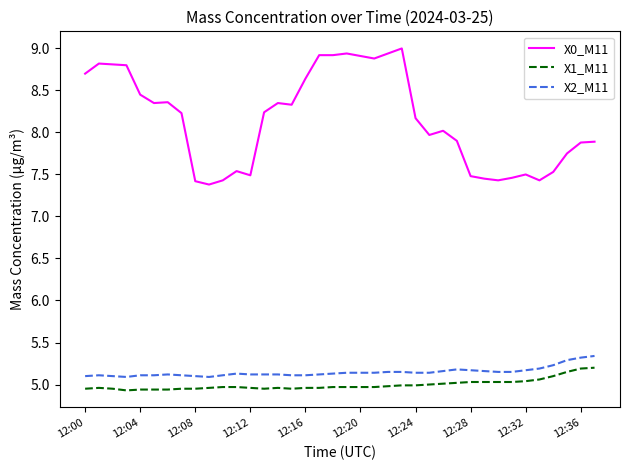

True or false: X1_M11 and X2_M11 cross at least once.

False